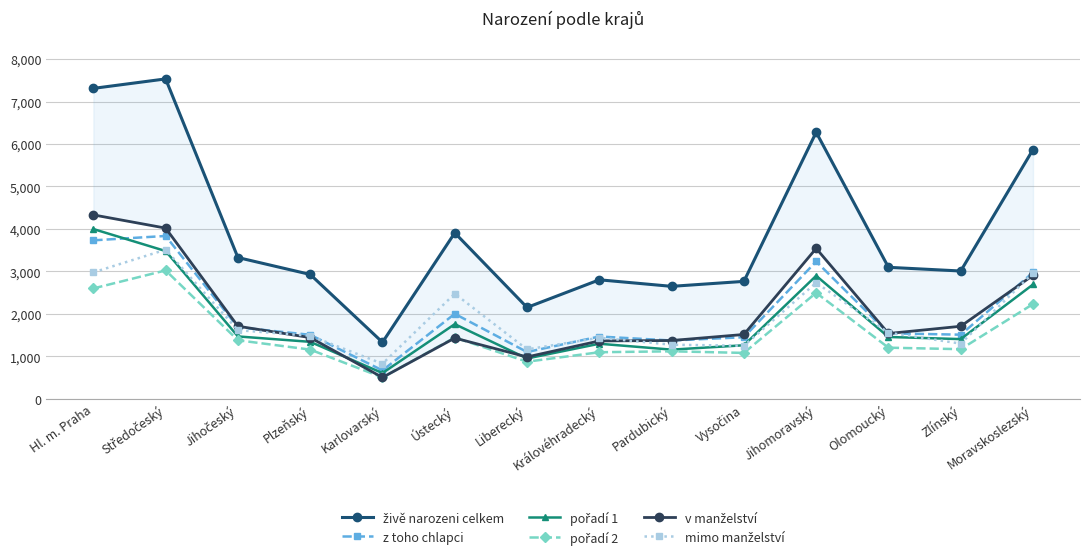

At which category is the sum across all series the highest?

Středočeský